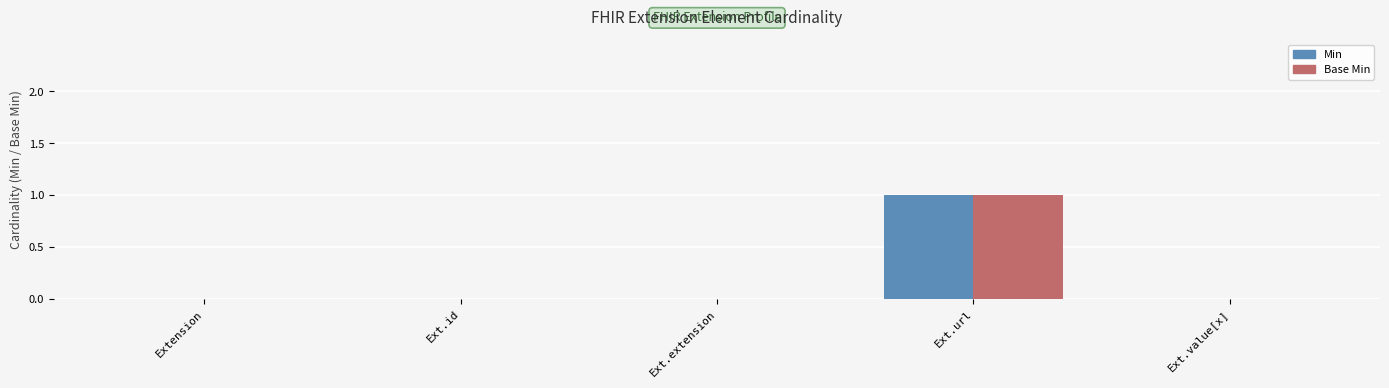

Is the value of Base Min at Ext.id greater than the value of Min at Ext.url?

No